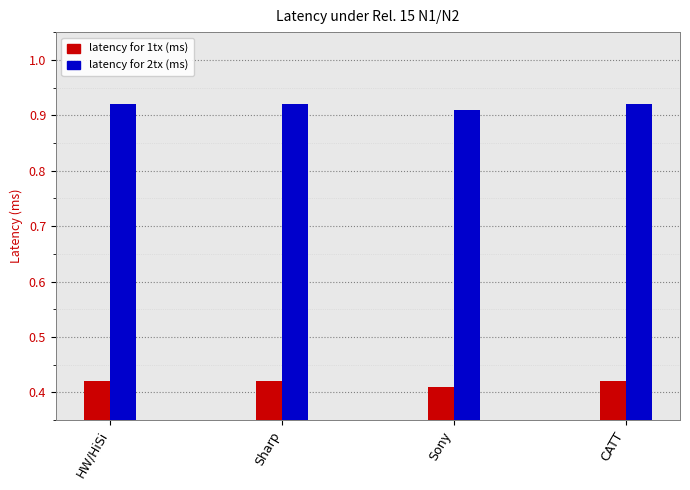

What is the sum of the latency for 1tx (ms) values at Sony and CATT?

0.8